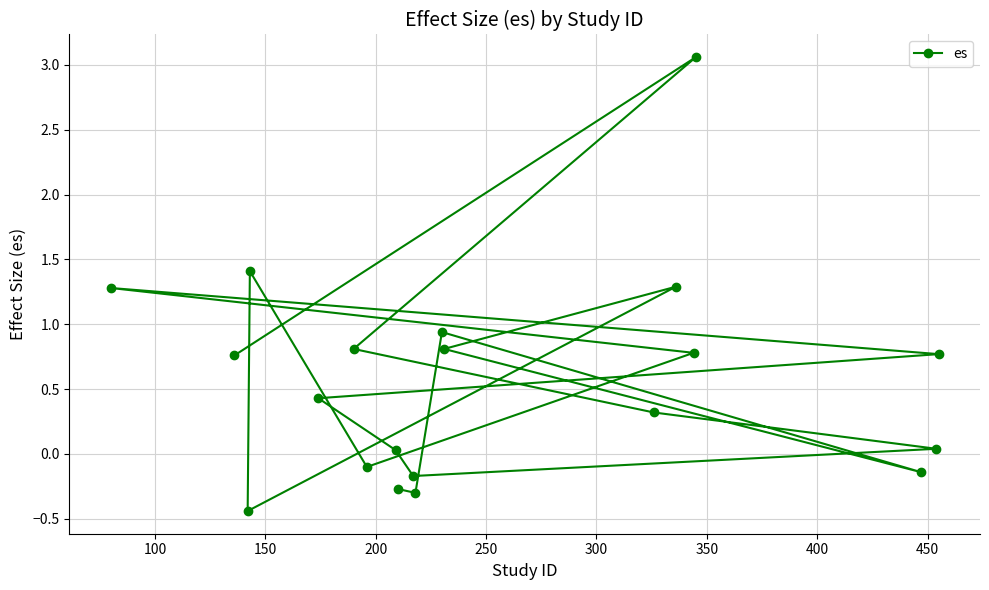

What is the difference between the maximum and minimum values?

3.5